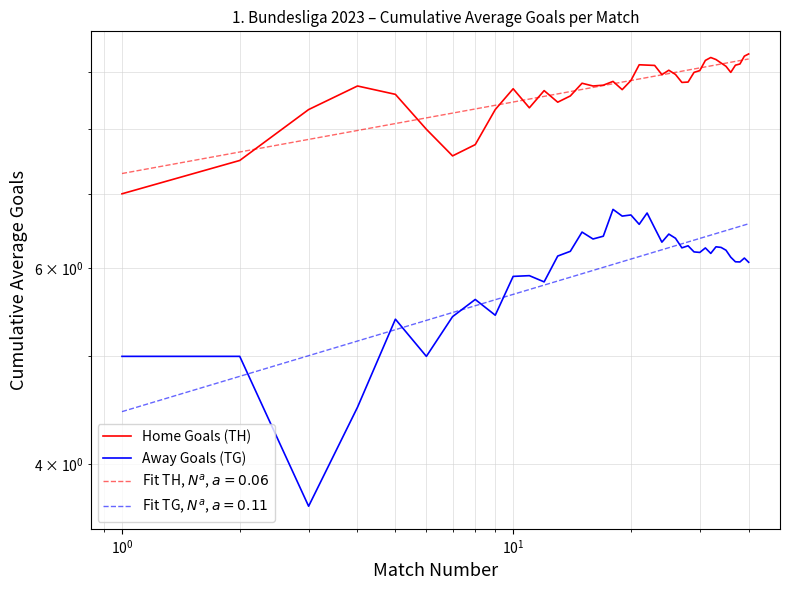

Which series has the largest total across all categories?

Home Goals (TH)